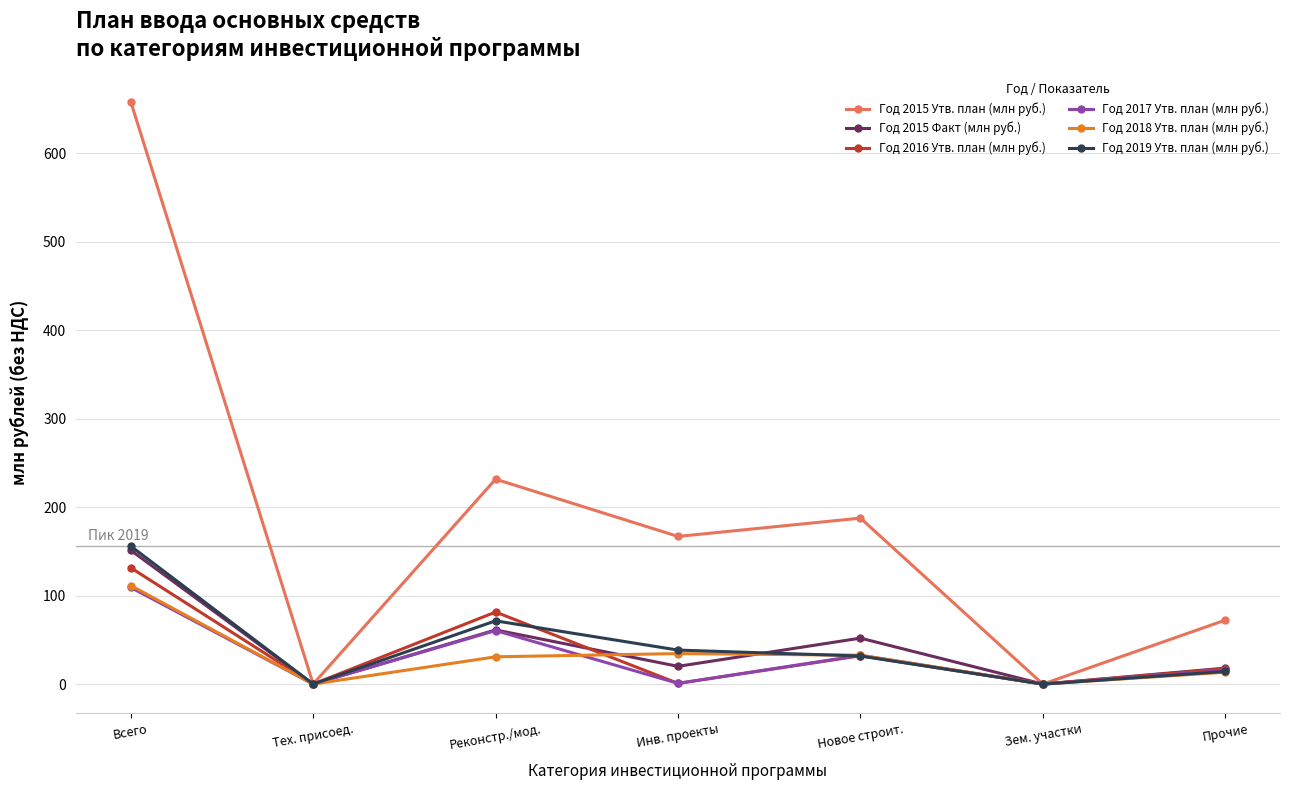

Is the value of Год 2015 Факт (млн руб.) at Тех. присоед. greater than the value of Год 2015 Утв. план (млн руб.) at Реконстр./мод.?

No